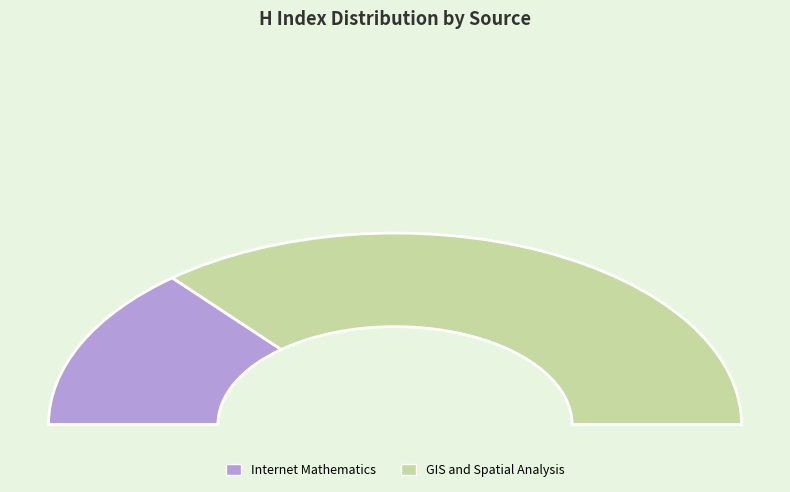

Which slice is the largest?

GIS and Spatial Analysis